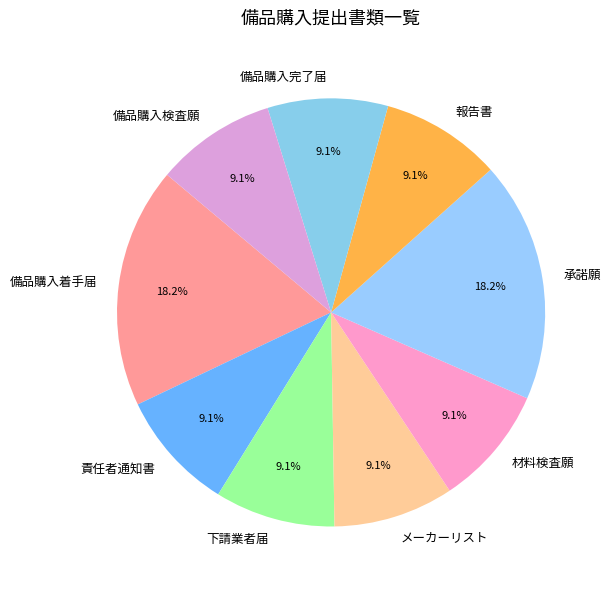

Is 備品購入着手届 the majority of the pie?

No